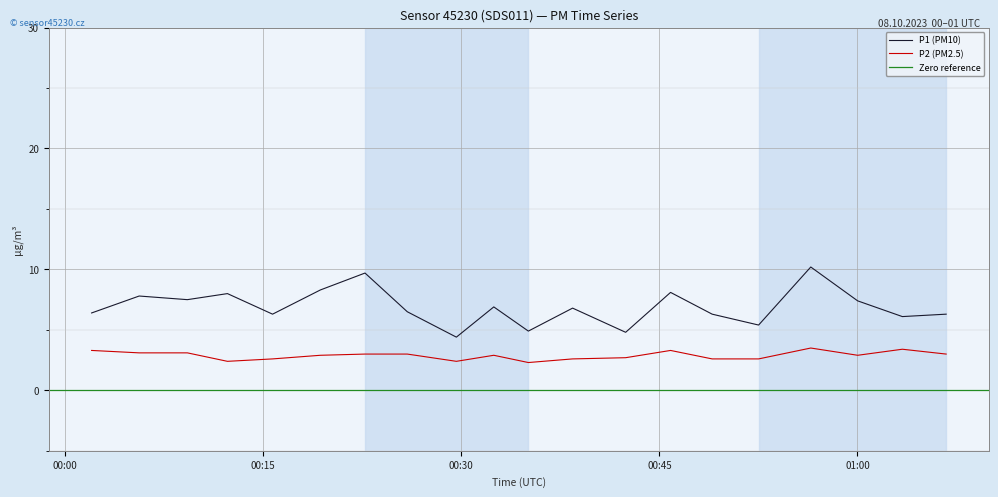

What is the lowest value of the P2 (PM2.5) series?

2.3